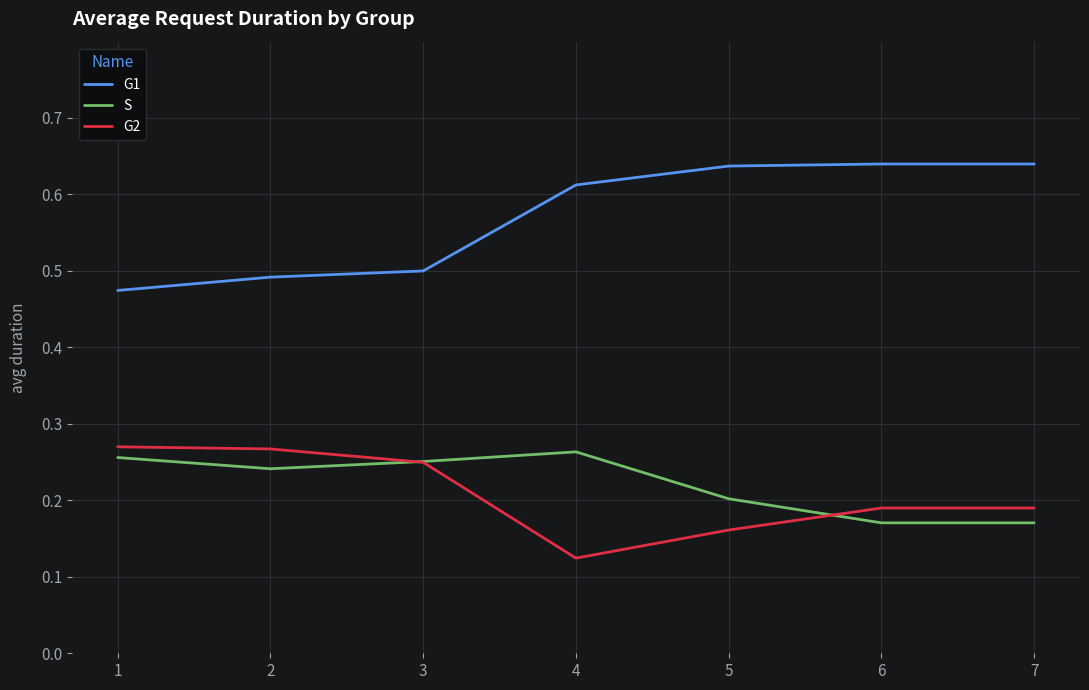

At which category does S reach its first local peak?

4